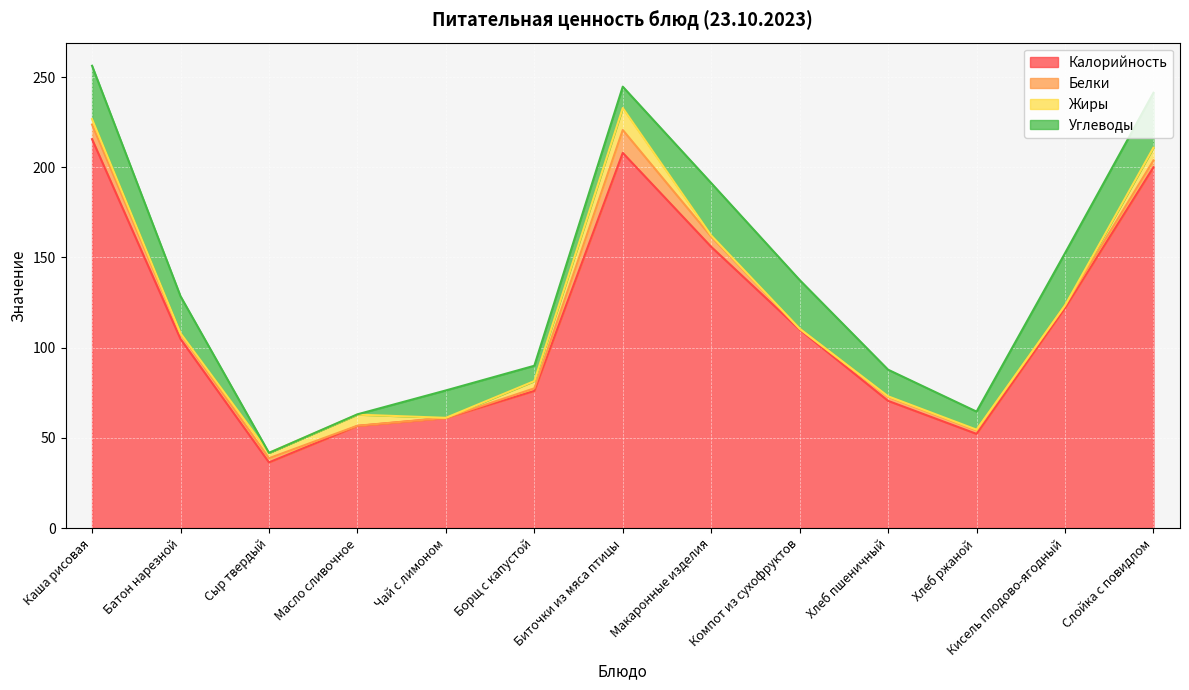

In Калорийность, how many points are higher than both neighbors (excluding endpoints)?

1